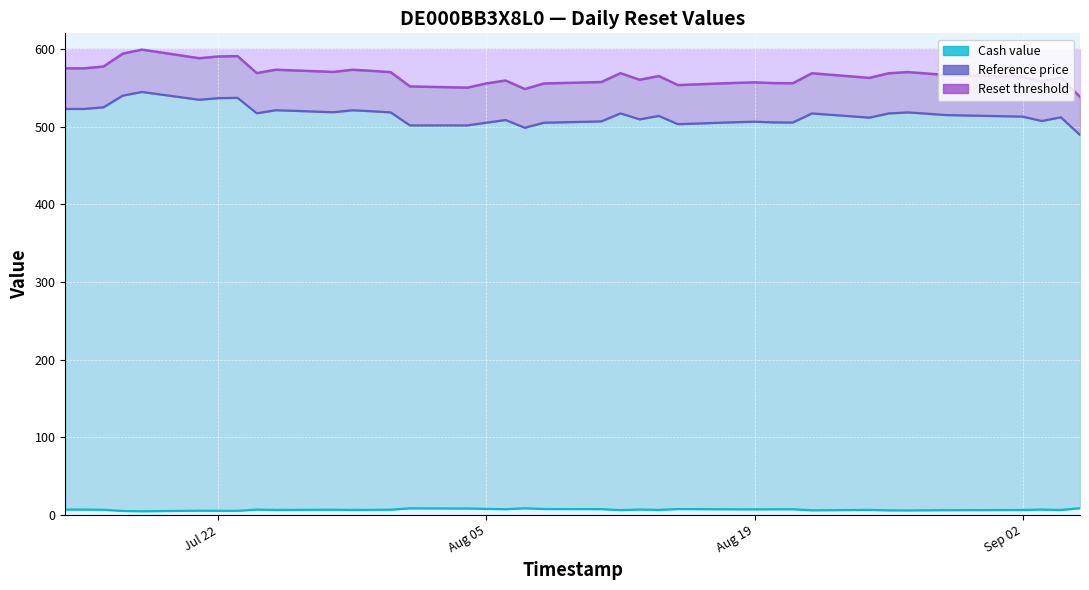

What is the difference between the Cash value values at 2025-08-06 and 2025-09-04?

1.0